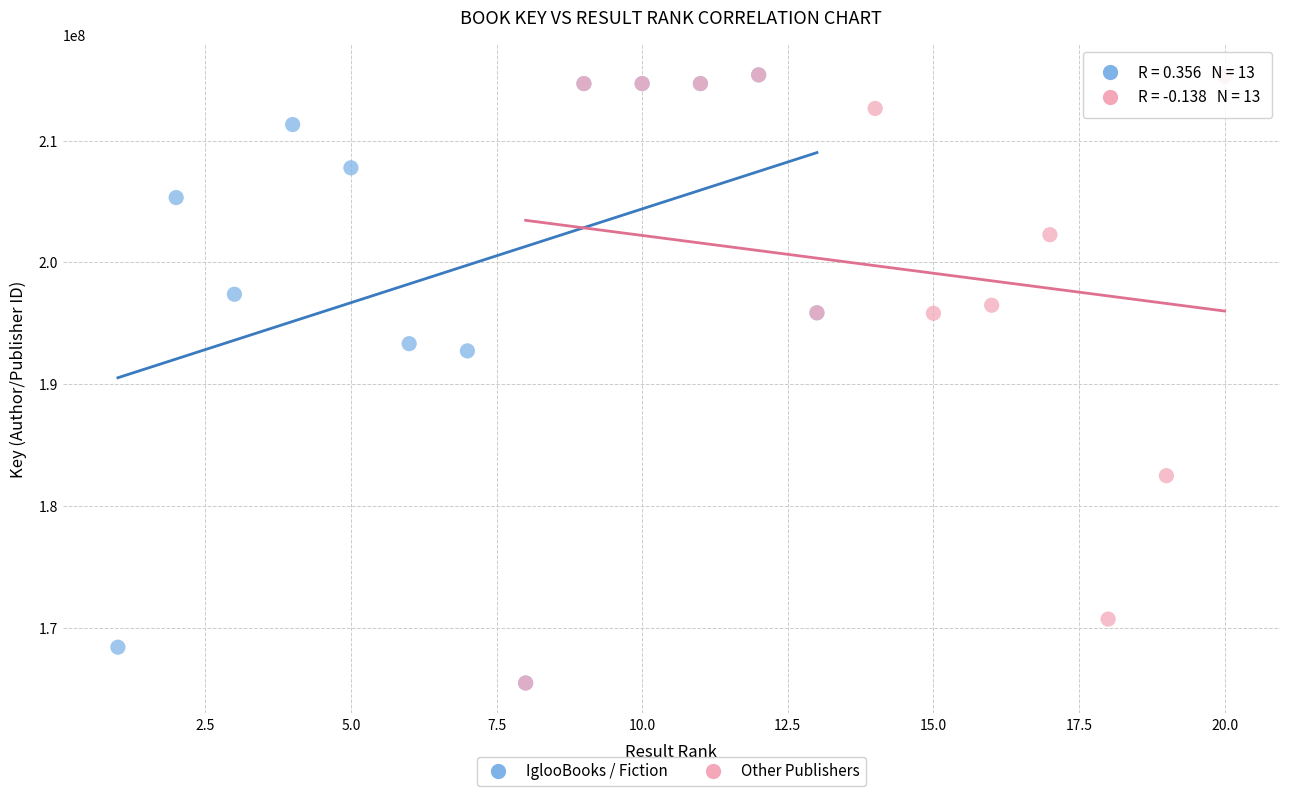

What are all the series names shown in the legend?

IglooBooks / Fiction, Other Publishers